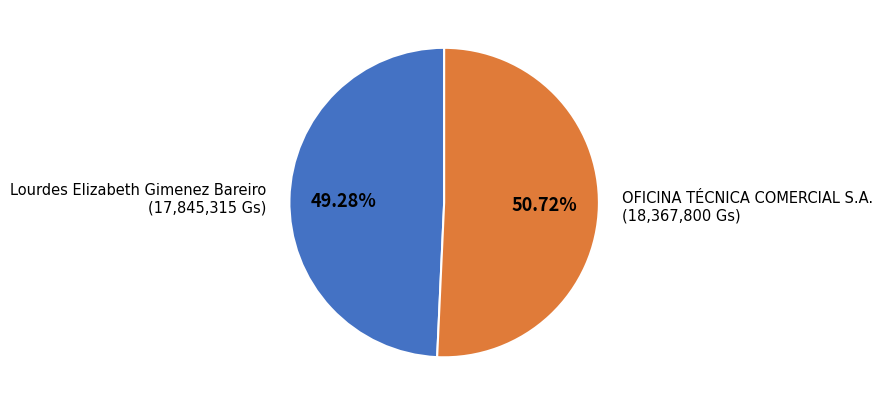

Is it true that OFICINA TÉCNICA COMERCIAL S.A. is 43% of the pie?

False